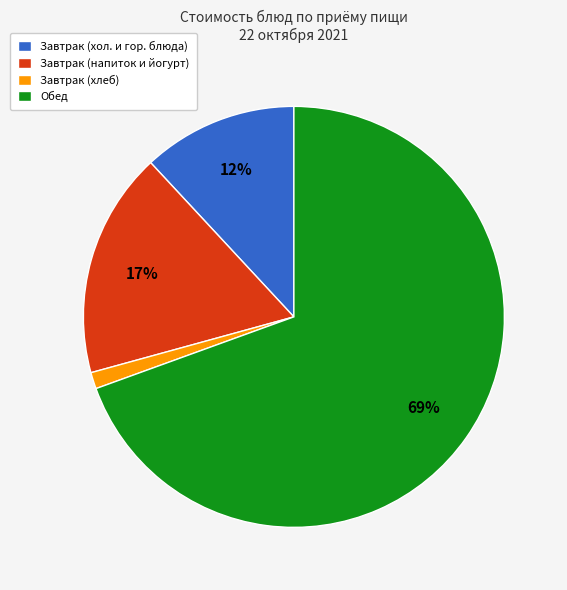

What percentage is the Завтрак (хол. и гор. блюда) slice, to the nearest percent?

12%